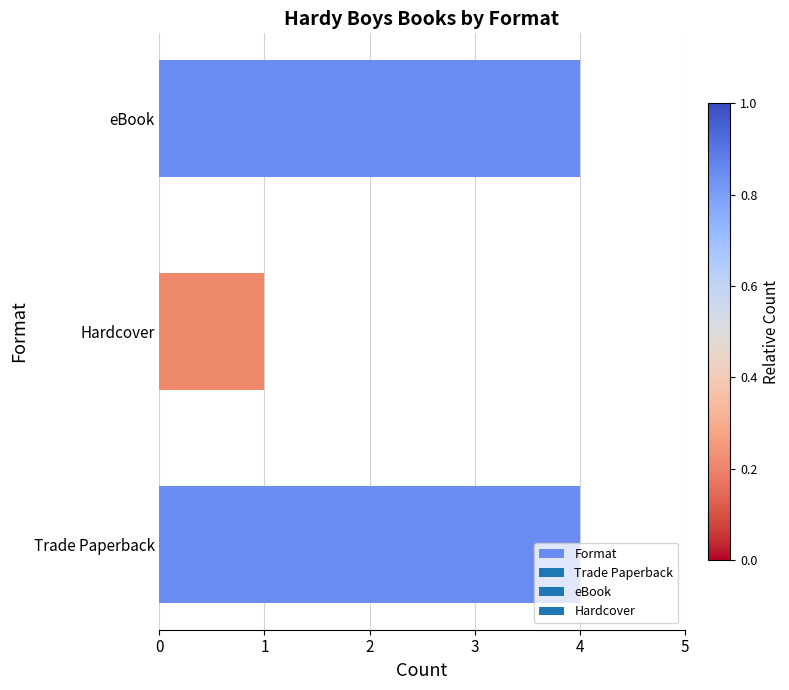

What is the approximate value at Trade Paperback?

4